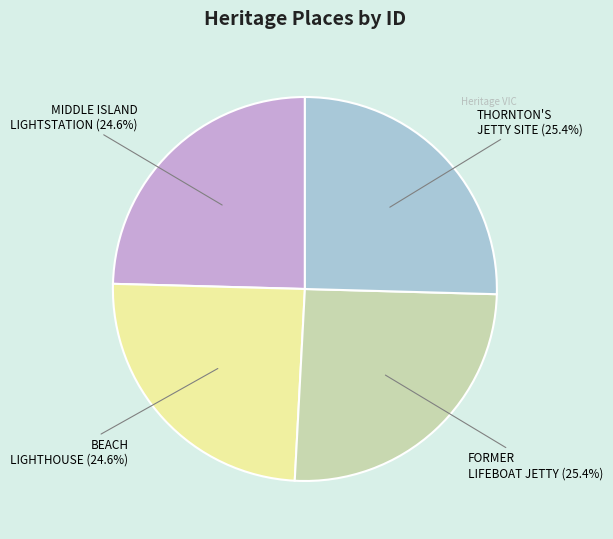

Does any single category account for the majority?

No